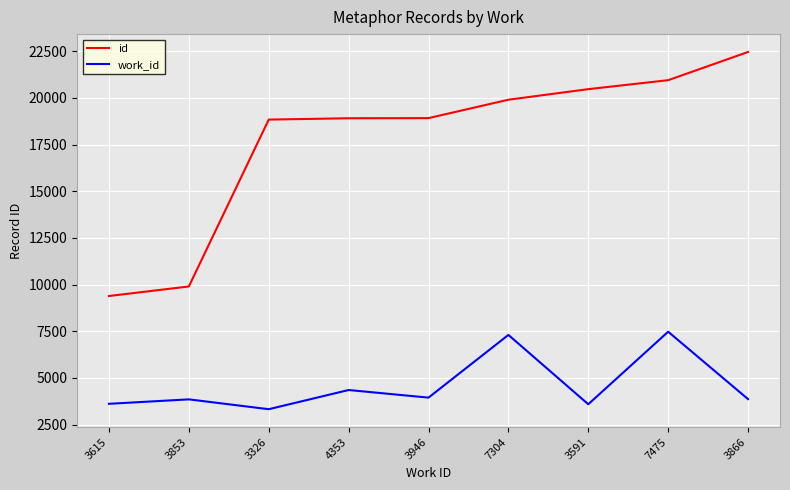

True or false: work_id and id intersect in this chart.

False